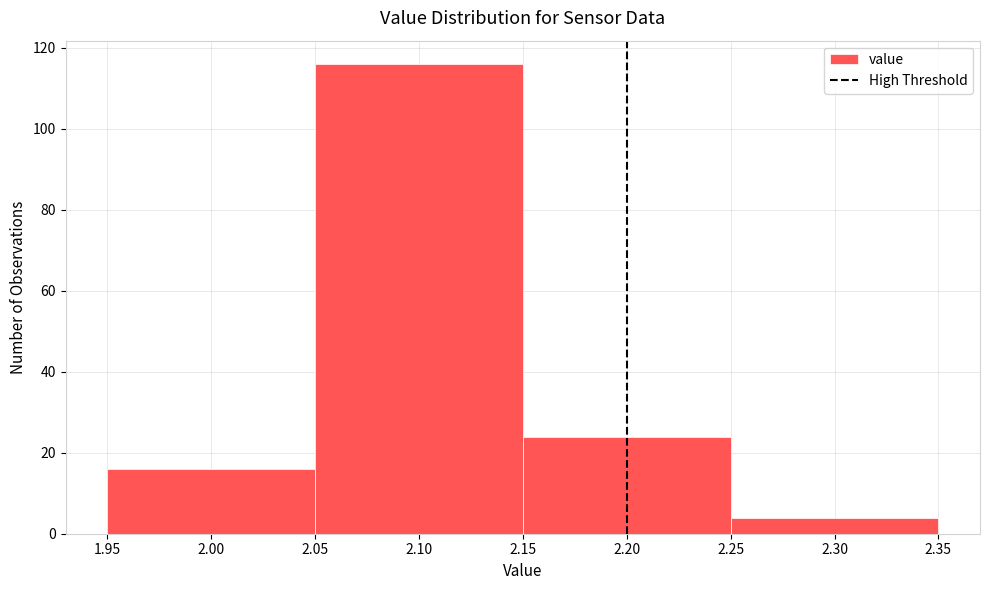

Reading left to right, list every bar in this chart as the range it spans on the x-axis followed by its height. The values are not printed on the chart, so give them approximately, as read against the axis.

1.95 to 2.05: 16
2.05 to 2.15: 116
2.15 to 2.25: 24
2.25 to 2.35: 4